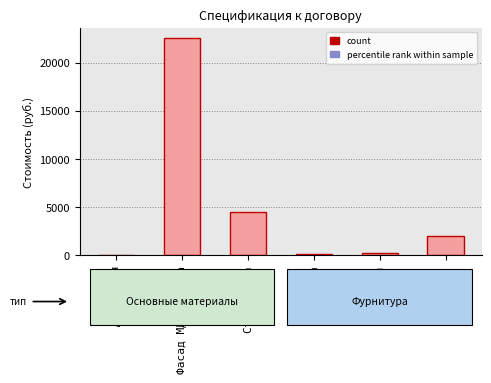

Reading left to right, list all the values displayed in this chart.

ДСП кухня=0	Фасад МДФ пленка=22500	Столешница=4500	ручка=100	петля=200	корзинка=2000